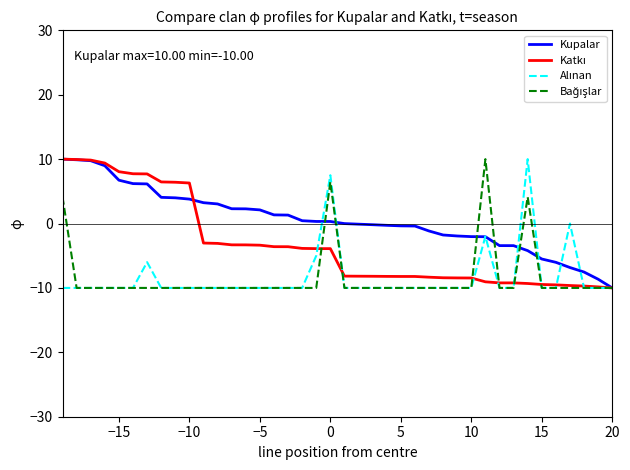

Which series has the largest total across all categories?

Kupalar